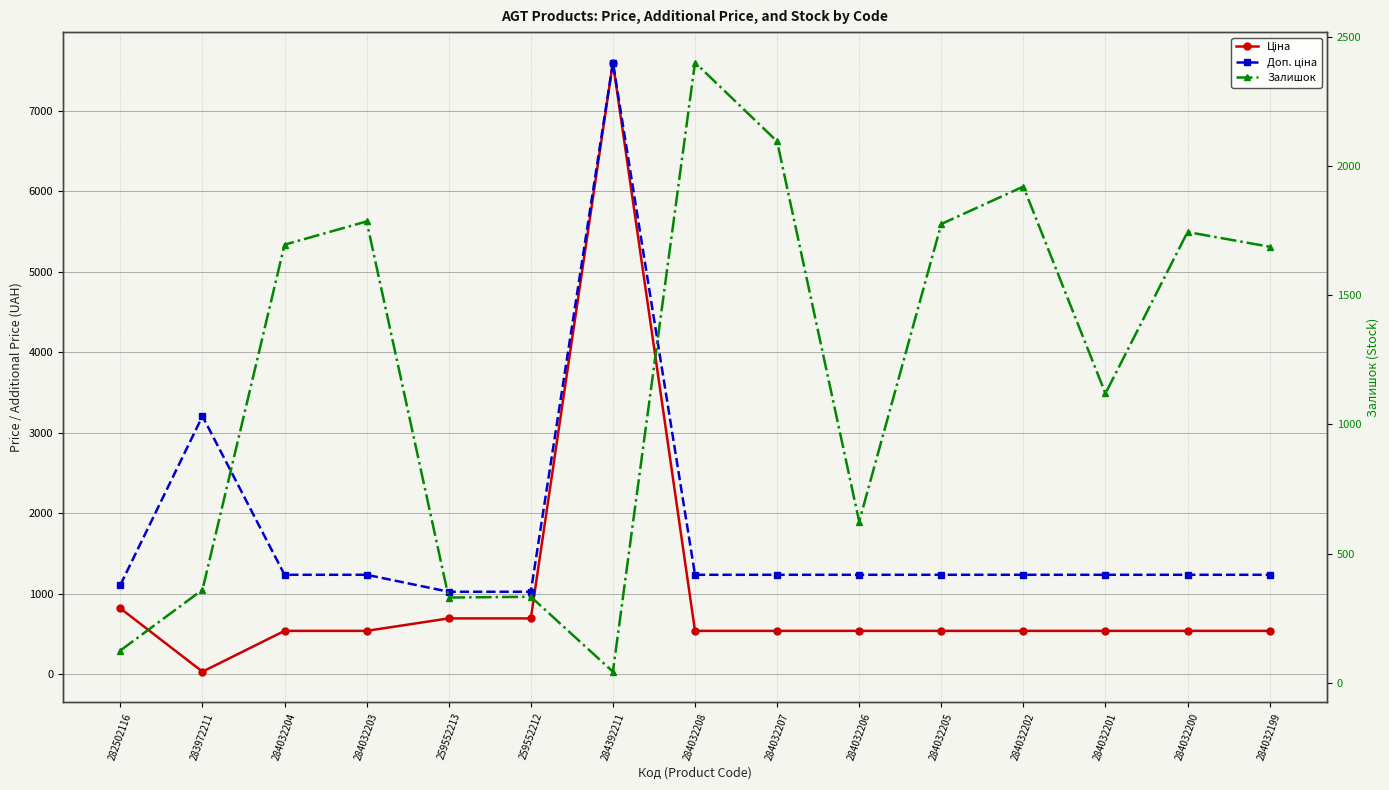

At which category is the sum across all series the highest?

284392211